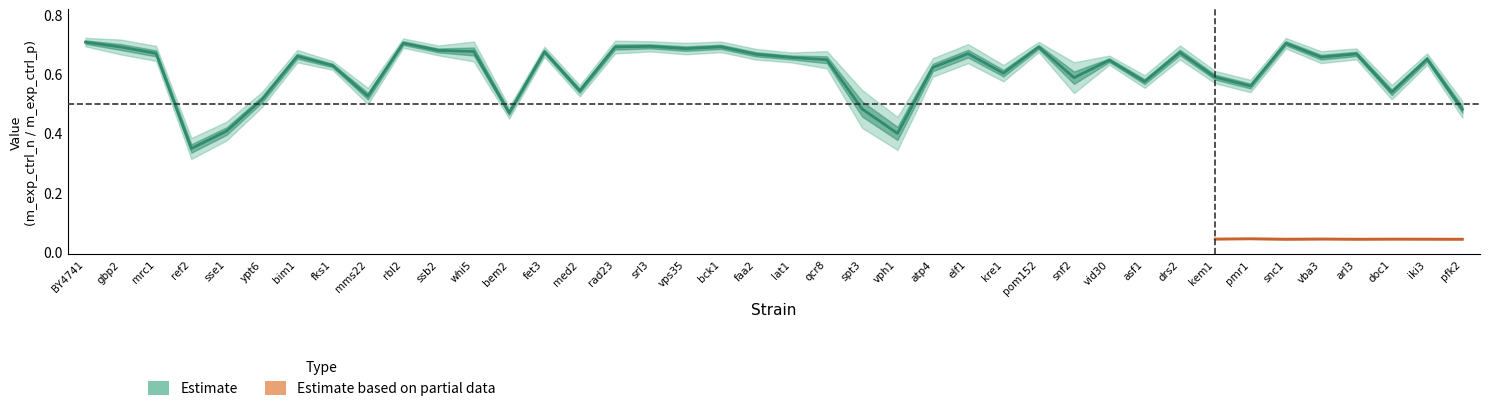

At how many categories does at least one series exceed 0?

40